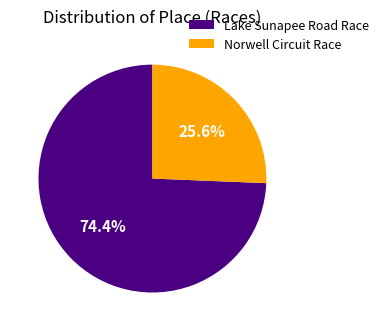

What percentage do Norwell Circuit Race and Lake Sunapee Road Race together represent?

100.0%